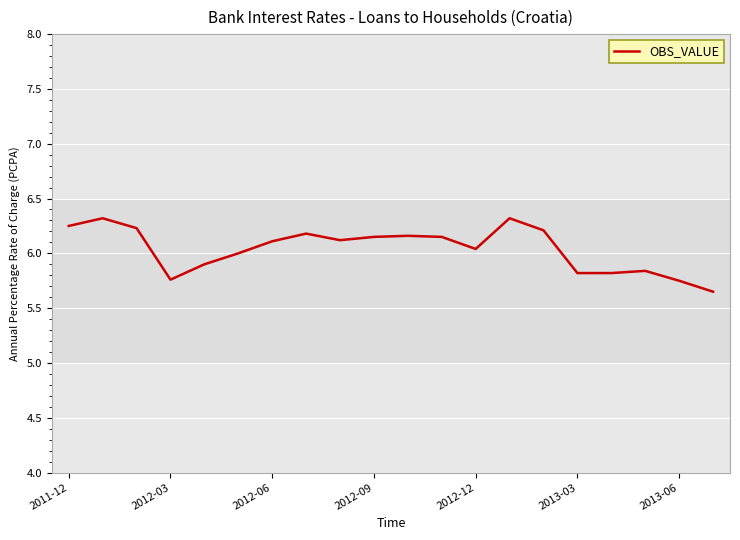

What is the greatest value displayed?

6.3